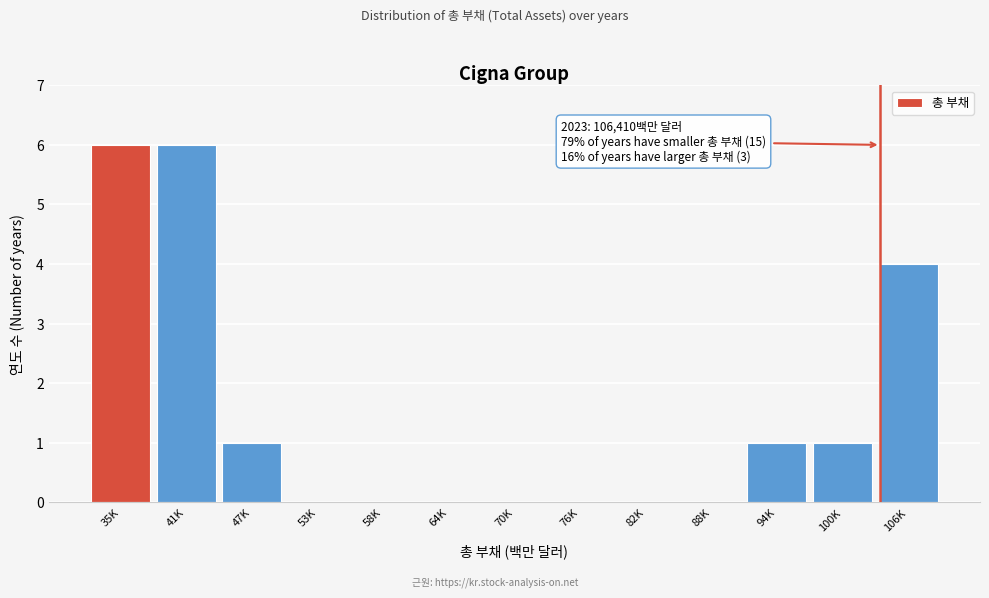

Reading right to left, what are all the values shown in this chart?

106K=4	100K=1	94K=1	88K=0	82K=0	76K=0	70K=0	64K=0	58K=0	53K=0	47K=1	41K=6	35K=6